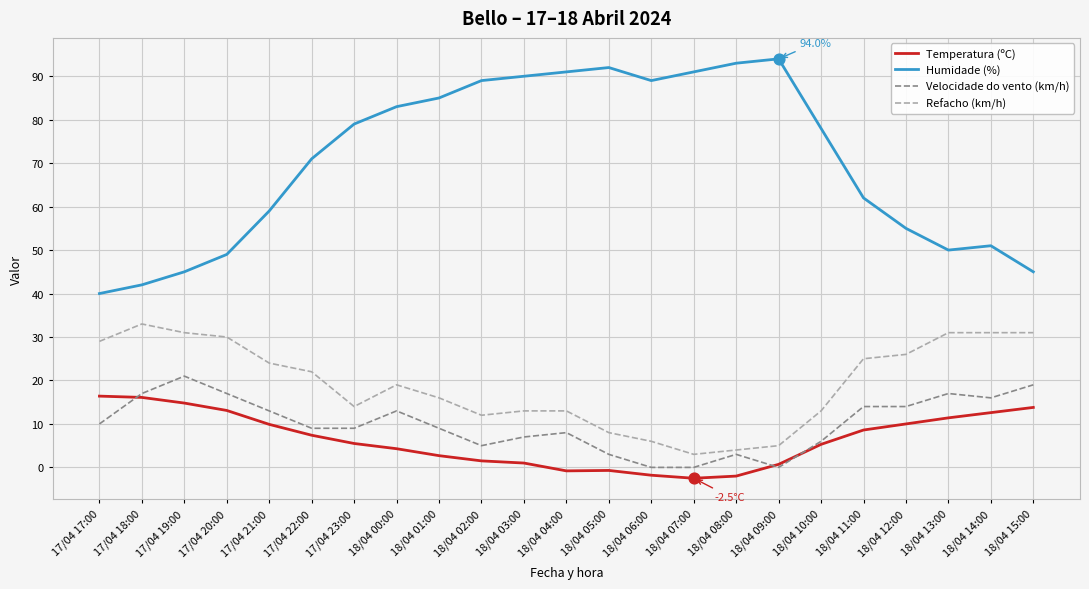

At which category is the sum across all series the highest?

18/04 00:00